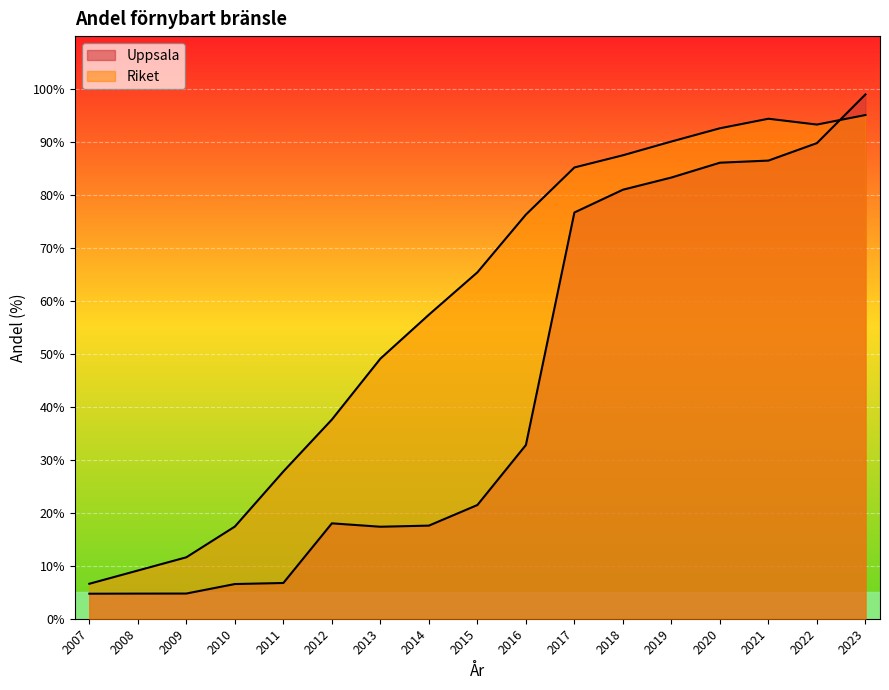

How many times do Riket and Uppsala cross each other?

1